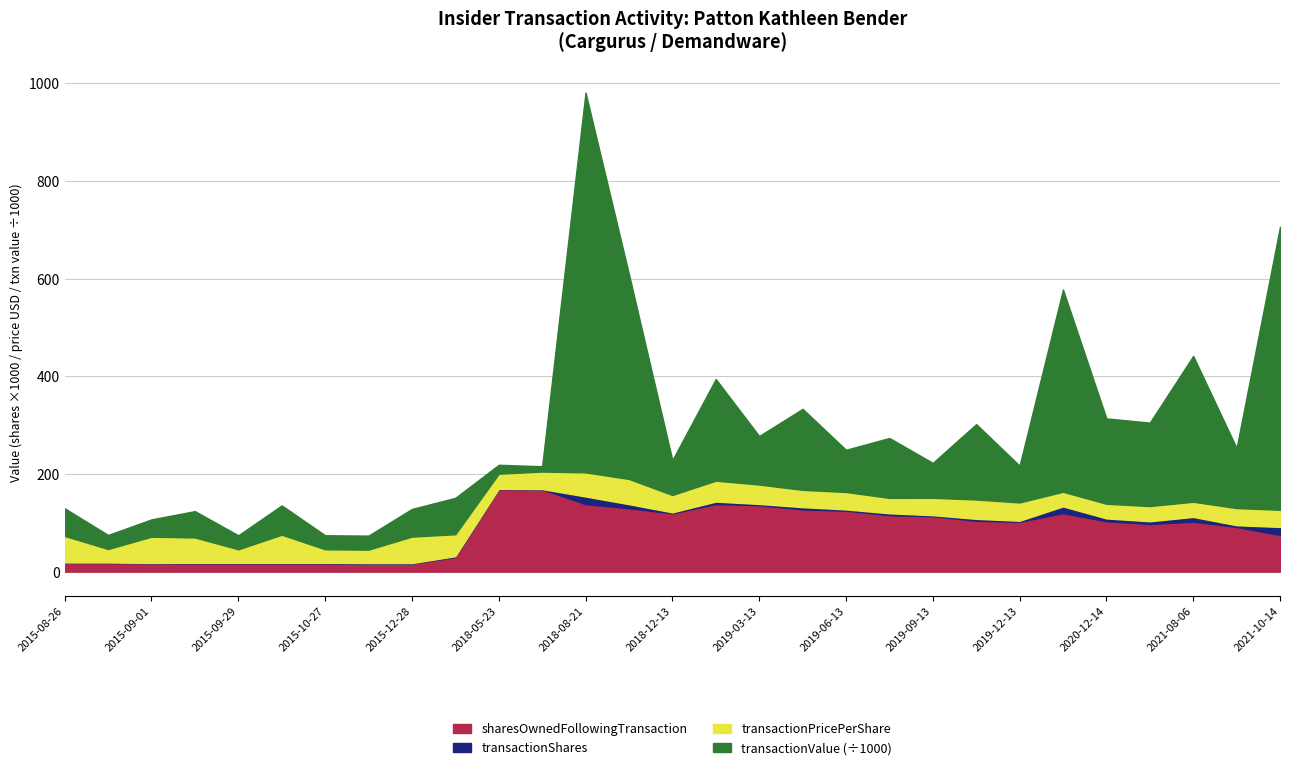

What is the difference between the transactionValue values at 2016-04-21 and 2018-09-13?

344995.0